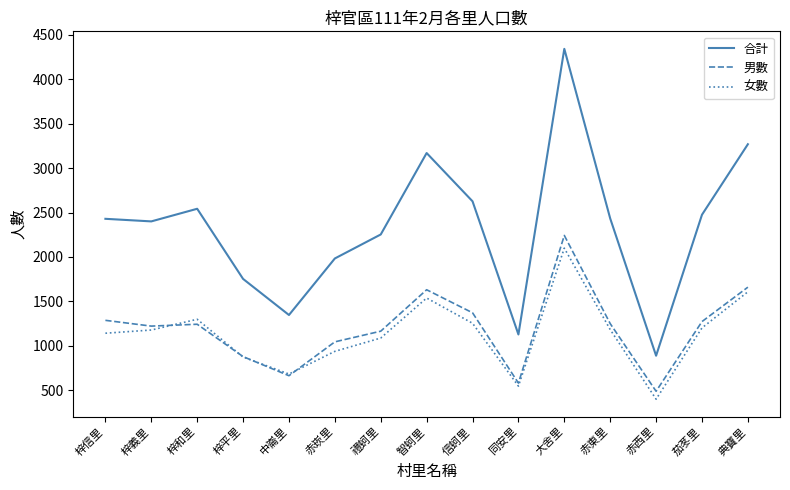

What is the total value across all series at 中崙里?

2694